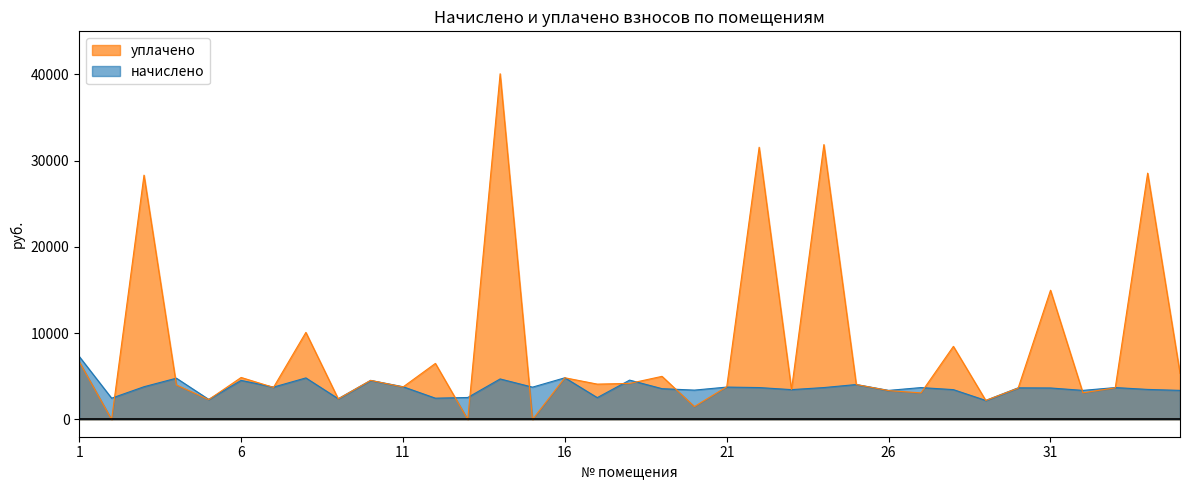

How many data points in уплачено are less than 4051?

17